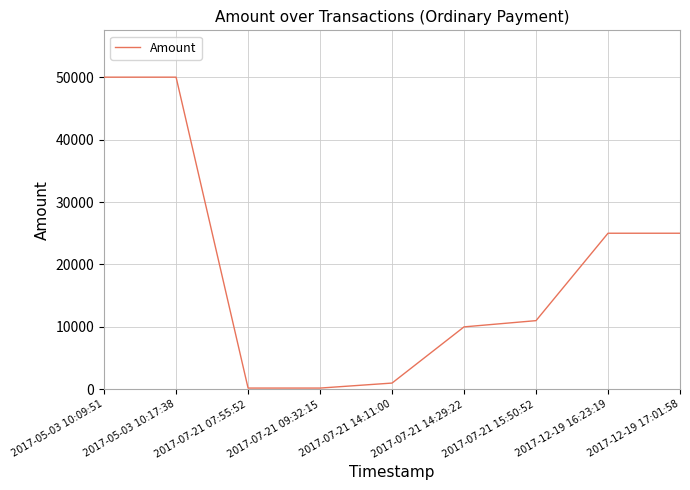

What is the change in value from 2017-07-21 07:55:52 to 2017-12-19 16:23:19?

+24800